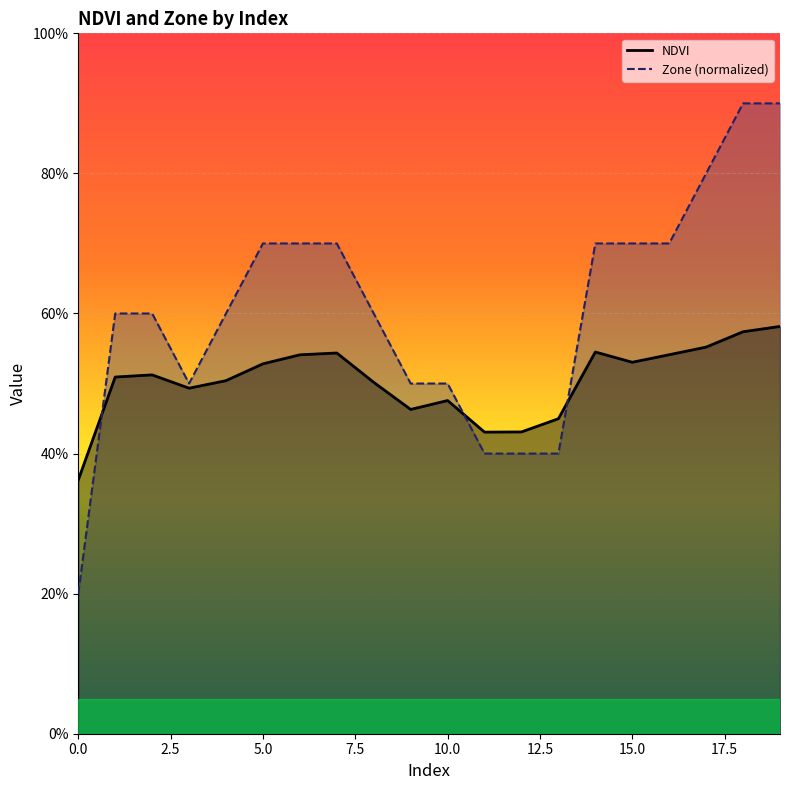

Is it true that NDVI equals 0.5 at 4?

True